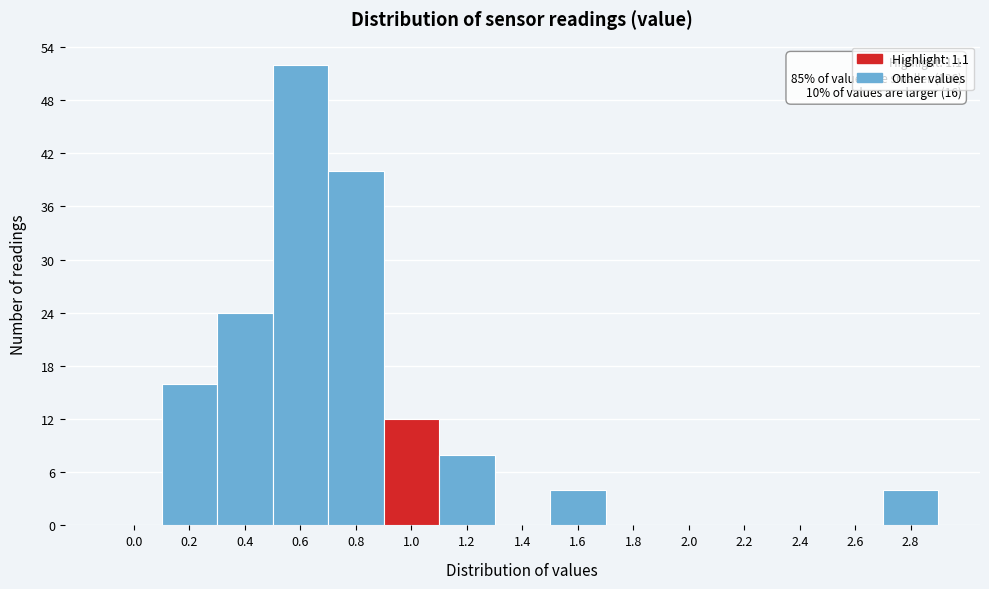

Reading left to right, extract all data points from this chart.

0.0=0	0.2=16	0.4=24	0.6=52	0.8=40	1.0=12	1.2=8	1.4=0	1.6=4	1.8=0	2.0=0	2.2=0	2.4=0	2.6=0	2.8=4